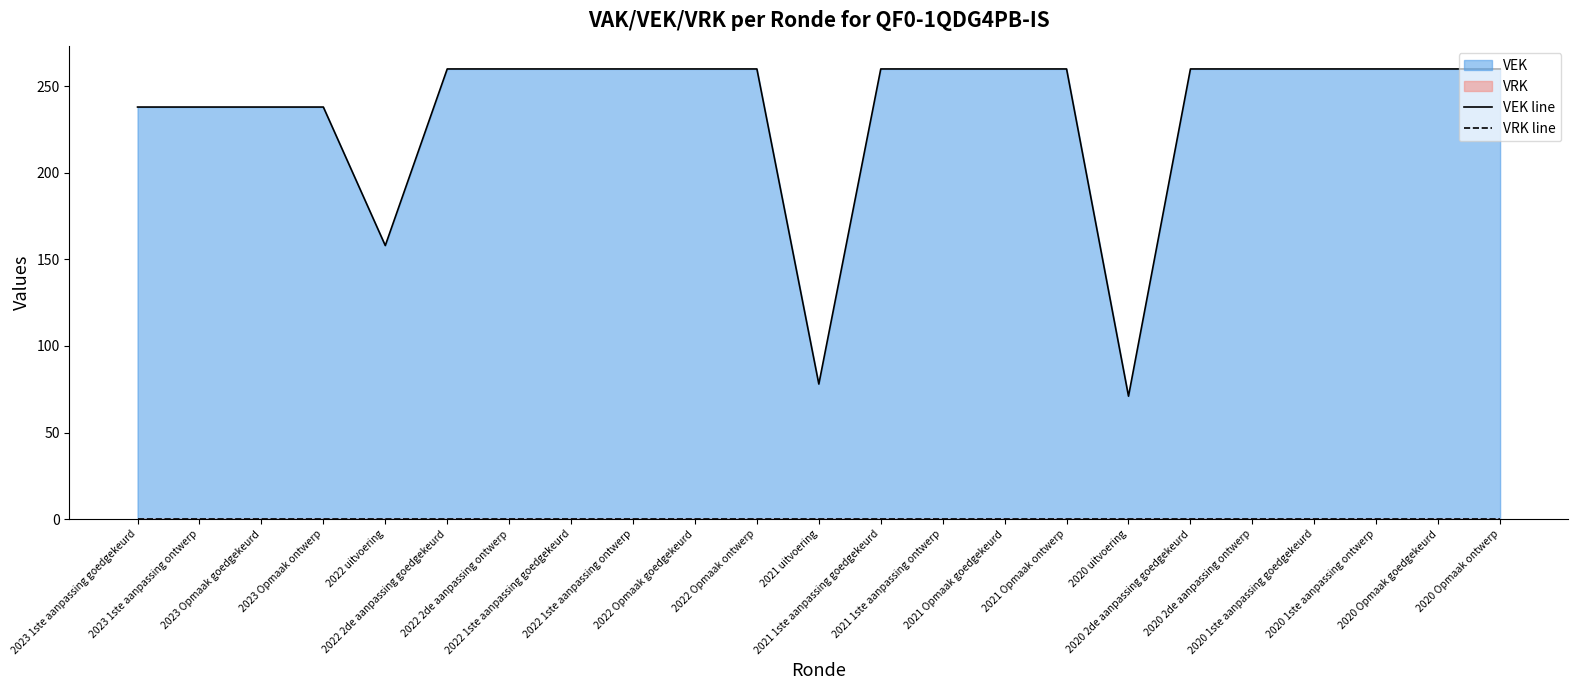

How many distinct data groups are displayed?

2